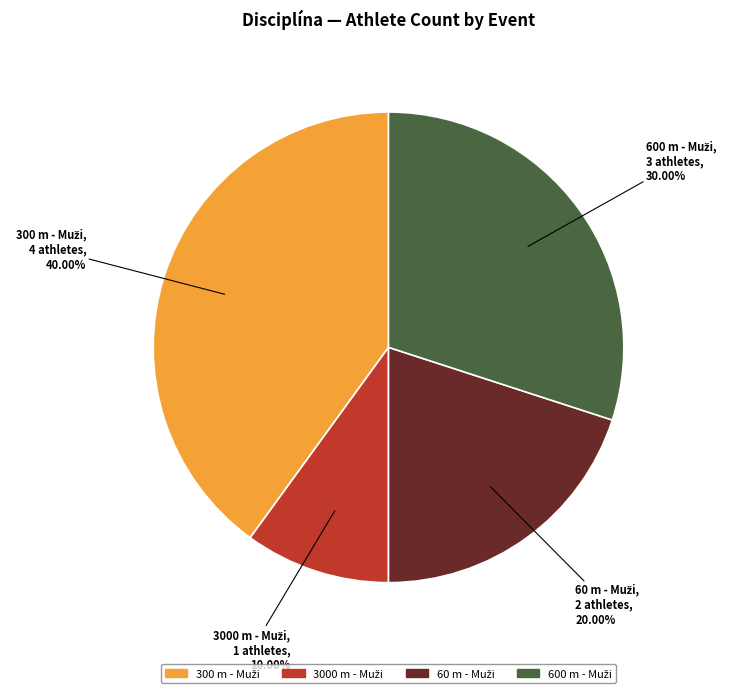

Is there a majority slice in this chart?

No